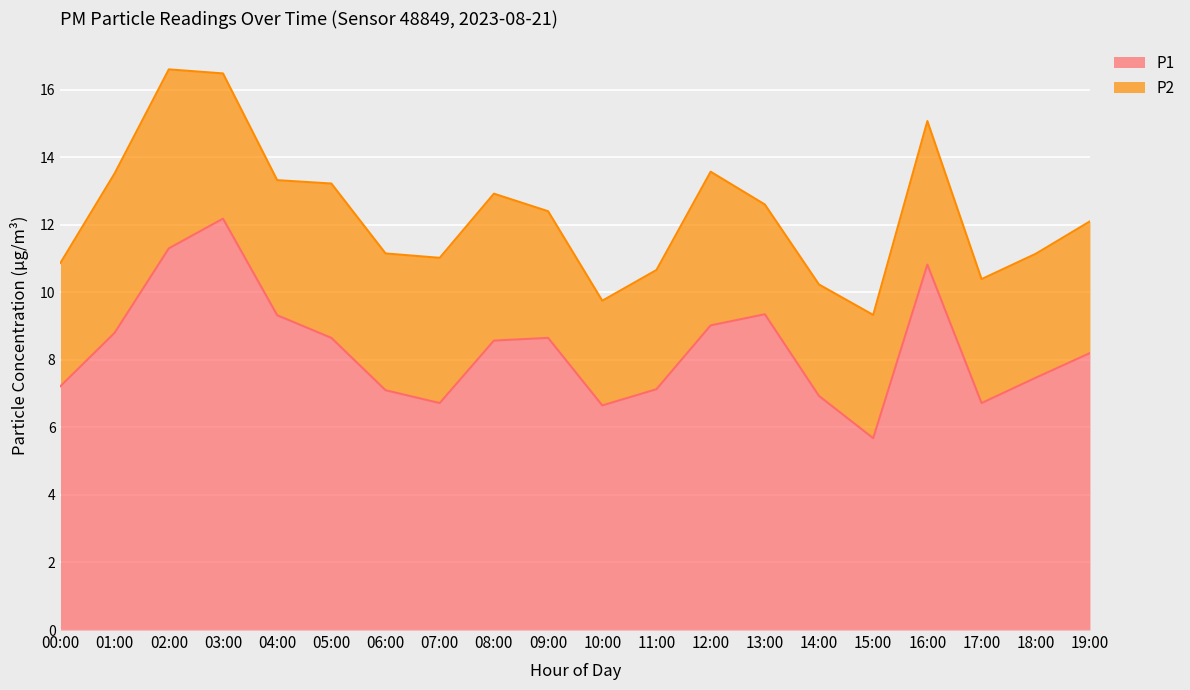

What is the label of the 15th point from the right?

05:00